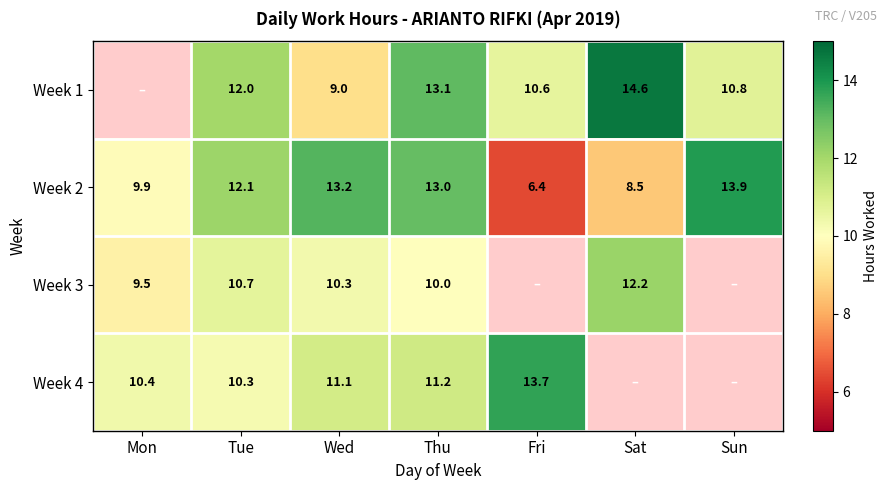

Count the number of data series in this chart.

4